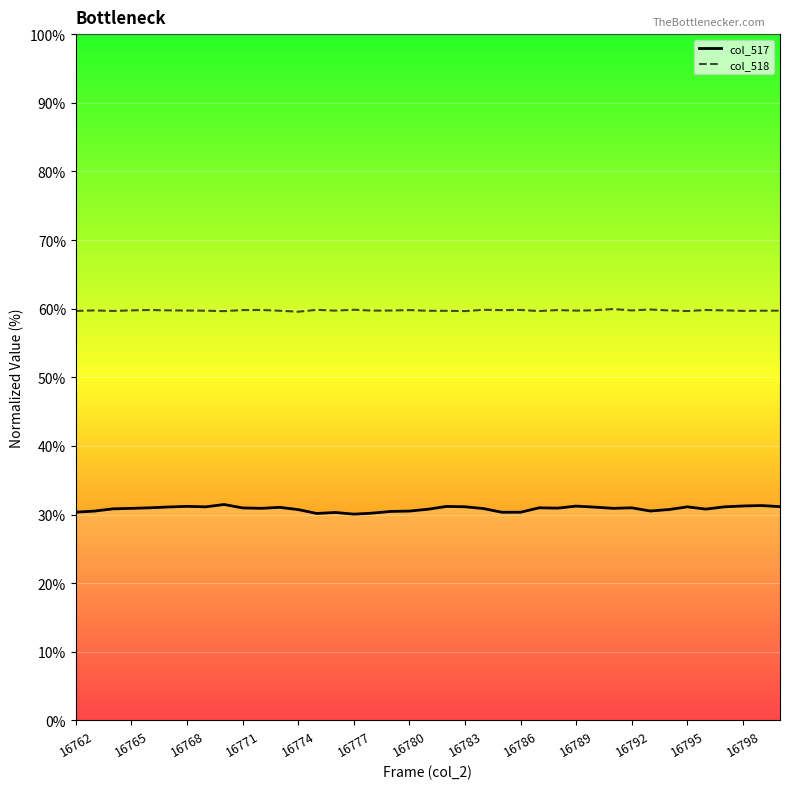

What is the sum of all col_518 values?

2329.9